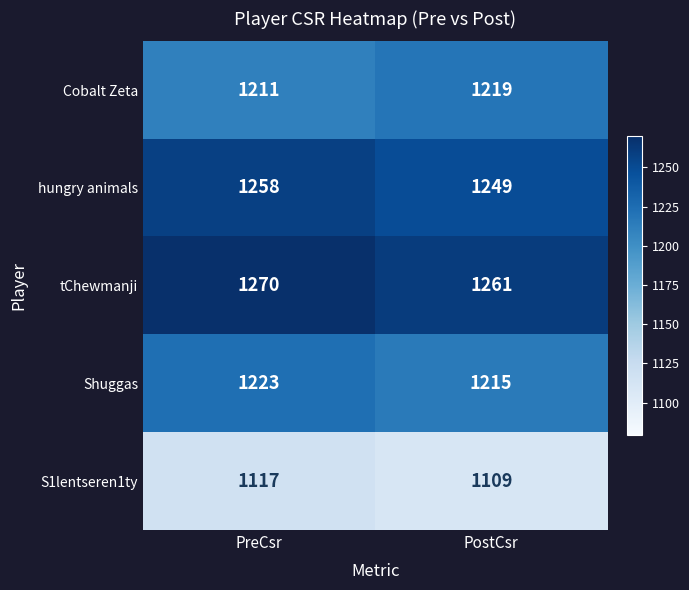

How many data points does each series have?

2